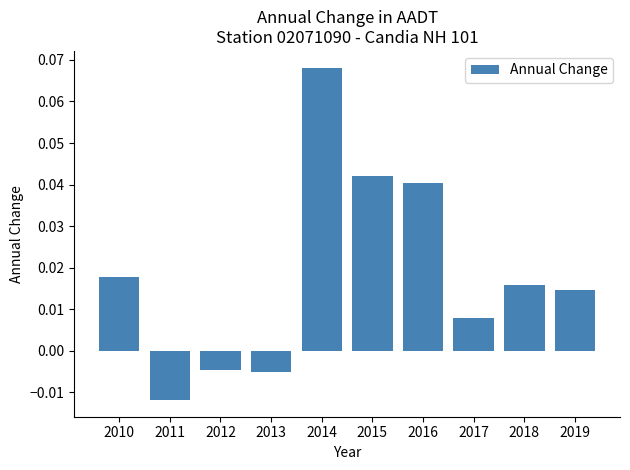

At which category does the chart reach its peak across all series?

2014